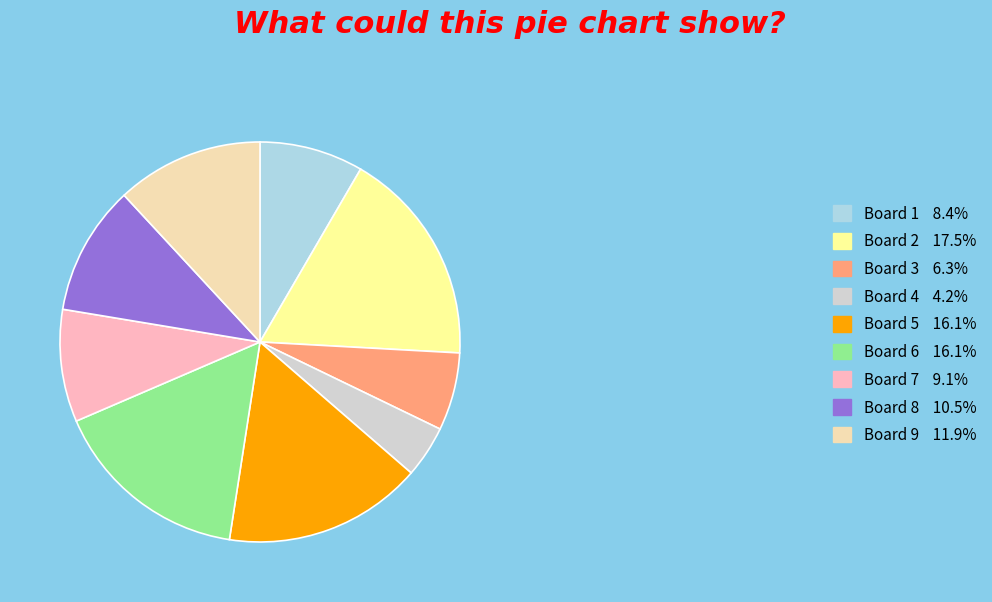

Is there any slice that represents more than half of the pie?

No